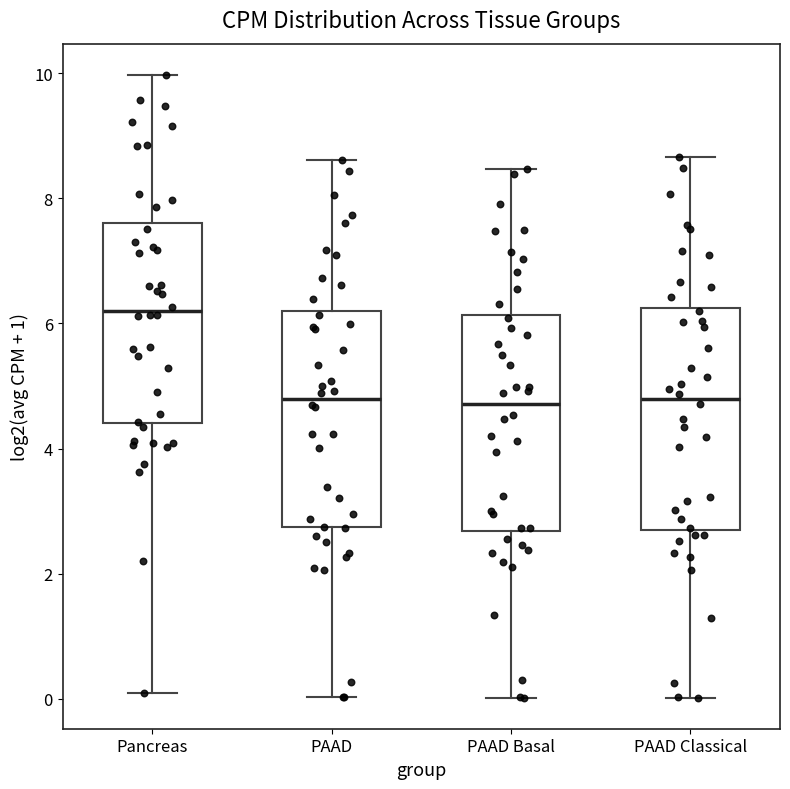

Reading left to right, read every box against the y-axis: the position of its median line, the range the box covers, and the ends of its whiskers. The values are not printed on the chart, so give them approximately, as read against the axis.

Pancreas: median 6.2, box 4.4 to 7.6, whiskers 0.0 to 10.0
PAAD: median 4.8, box 2.8 to 6.2, whiskers 0.0 to 8.6
PAAD Basal: median 4.8, box 2.6 to 6.2, whiskers 0.0 to 8.4
PAAD Classical: median 4.8, box 2.8 to 6.2, whiskers 0.0 to 8.6